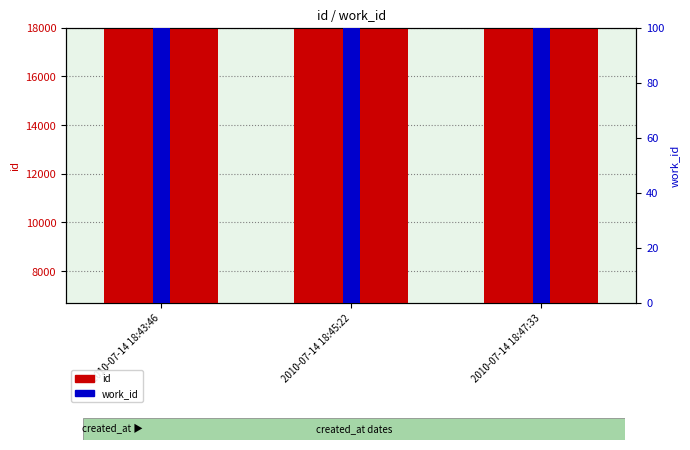

What is the difference between the highest and lowest values at 2010-07-14 18:45:22?

11210